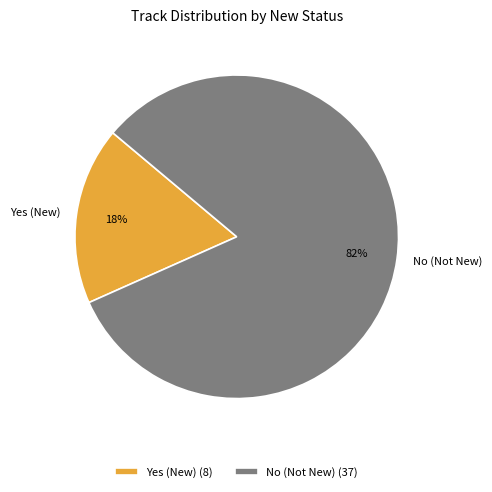

What is the ratio of the value at No to the value at Yes?

4.6